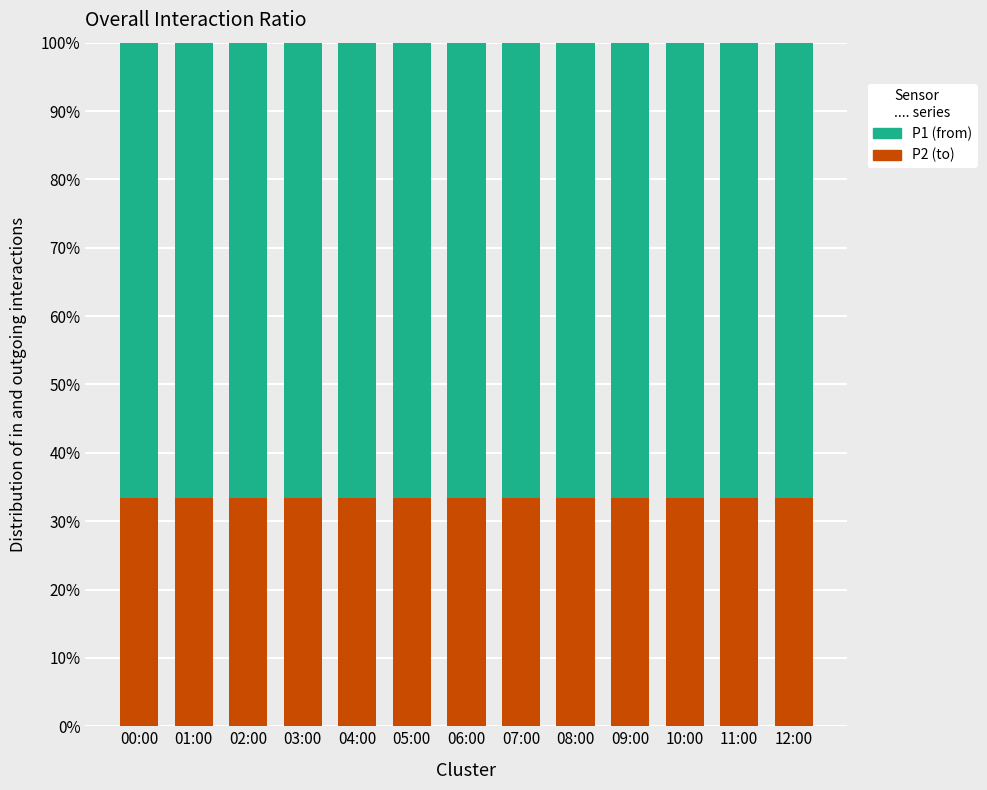

What is the total value across all series at 04:00?

100.0